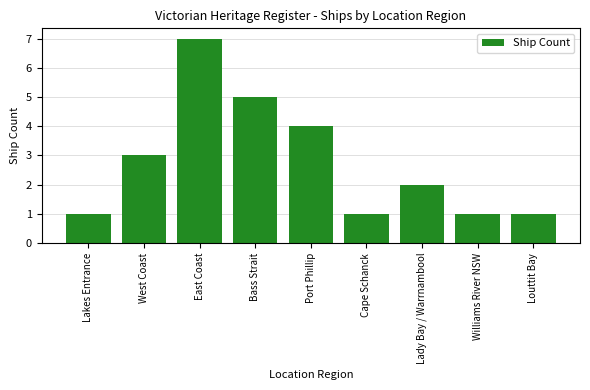

What is the approximate value at Port Phillip?

4